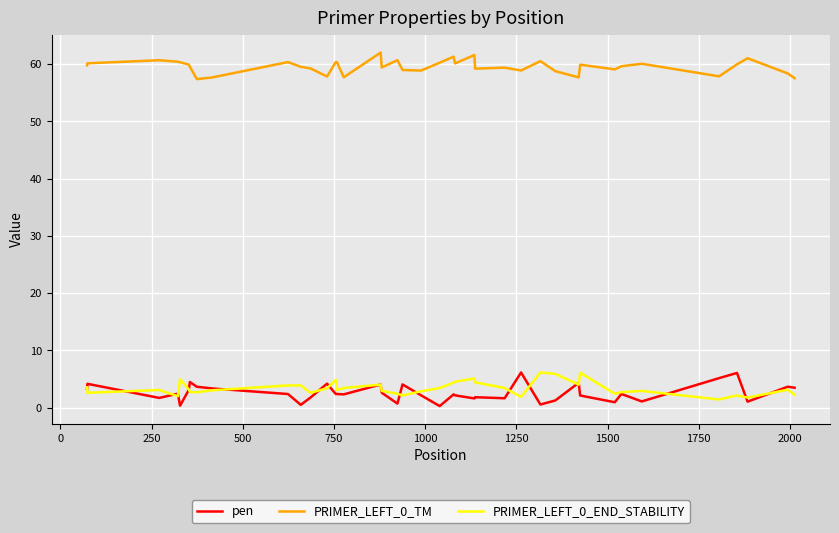

Which series has the largest total across all categories?

PRIMER_LEFT_0_TM